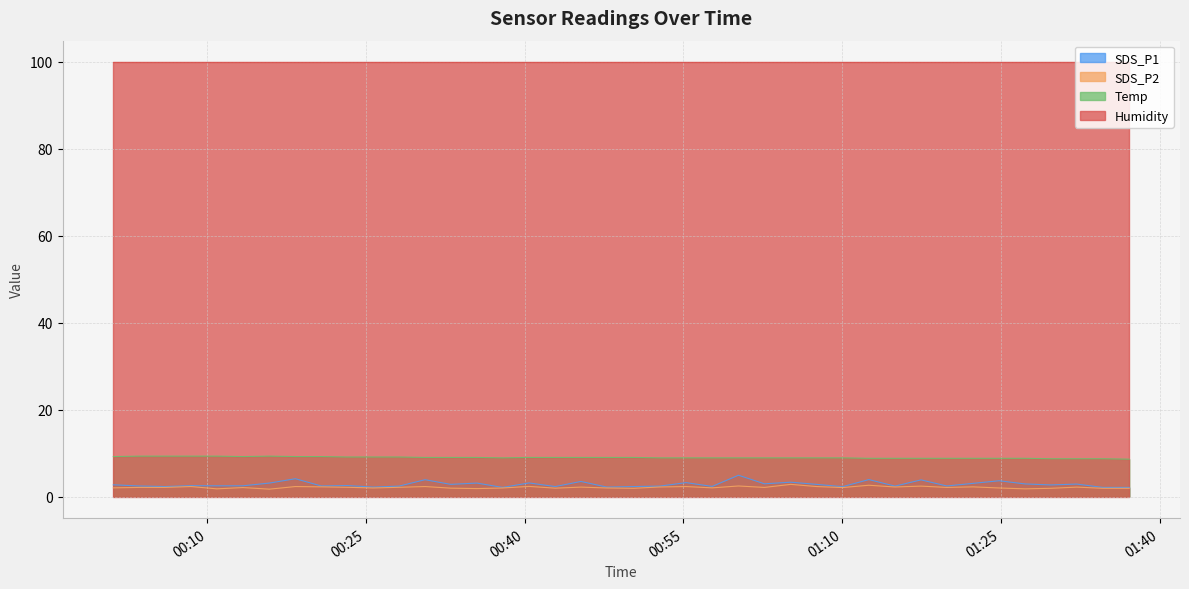

Which series has the widest spread of values?

SDS_P1